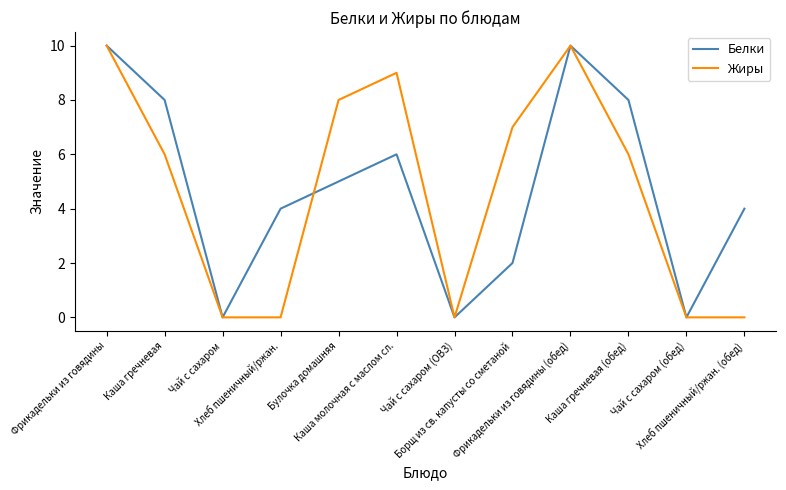

Where is the first local maximum for Жиры?

Каша молочная с маслом сл.